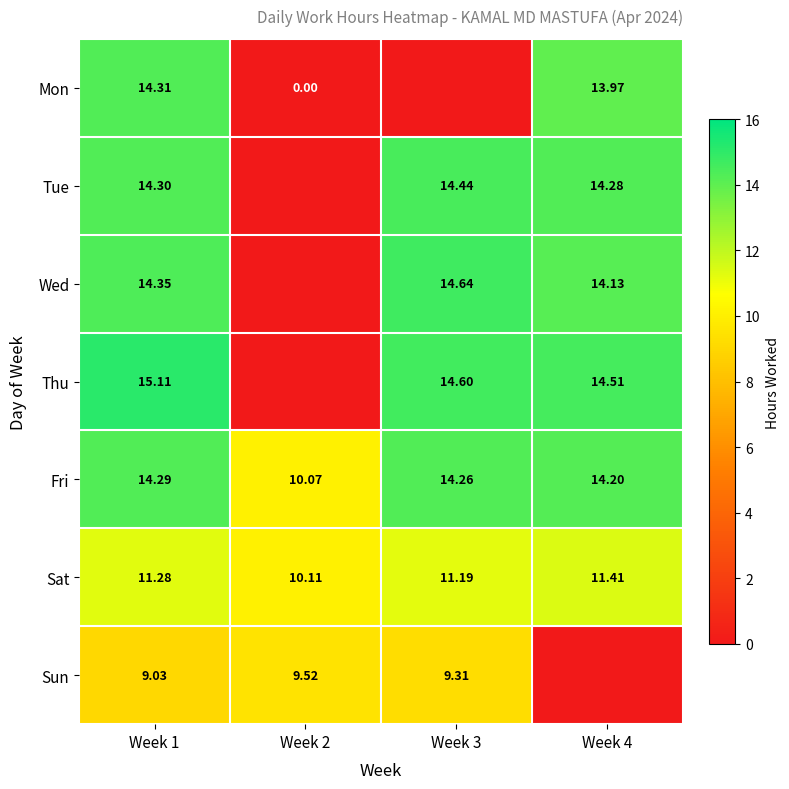

At Week 1, list the series in order from largest to smallest.

Thu, Wed, Mon, Tue, Fri, Sat, Sun